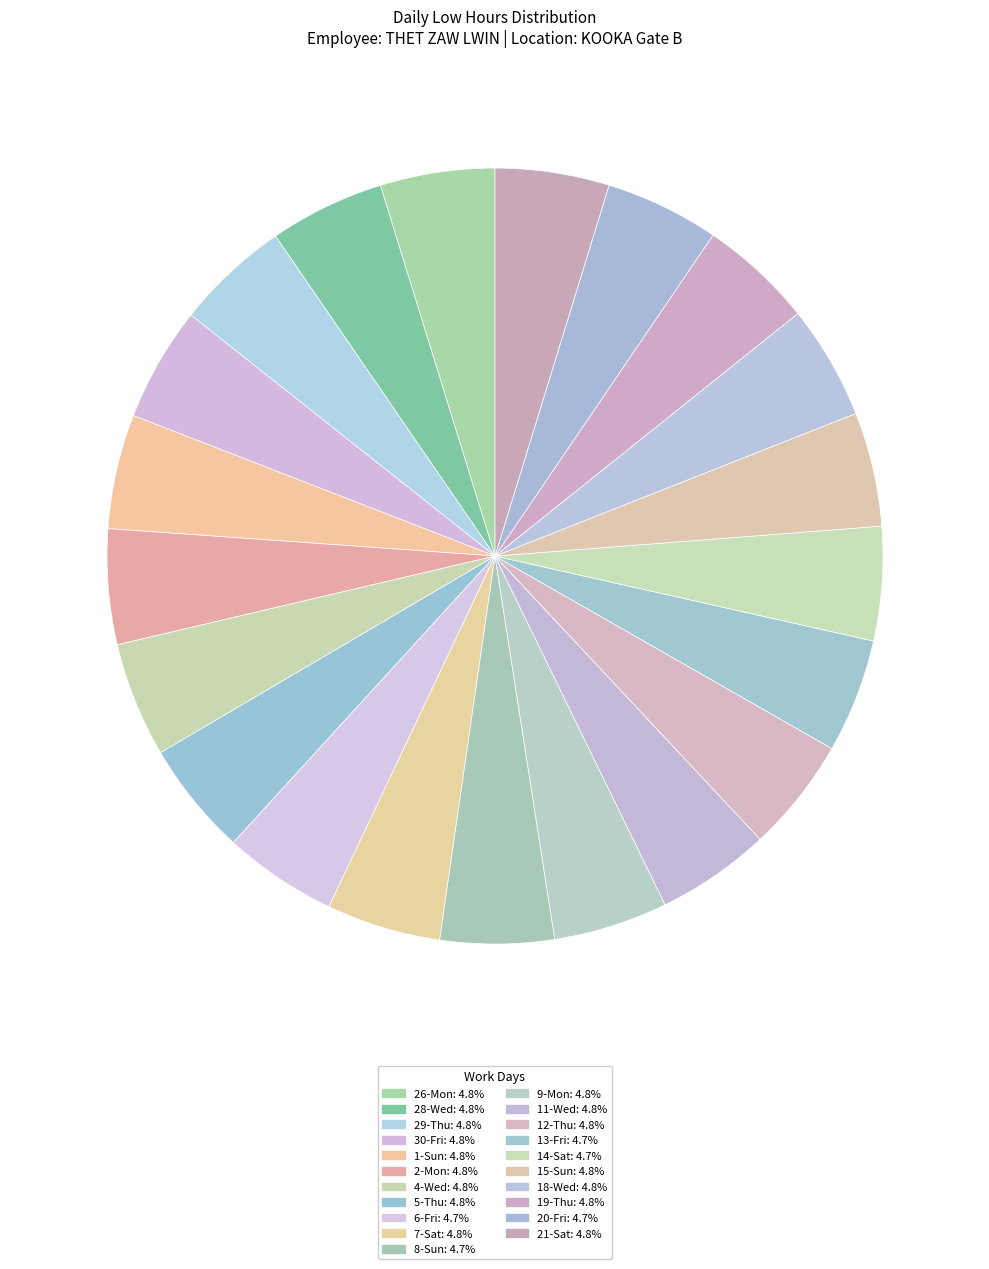

Count the number of slices in the pie.

21